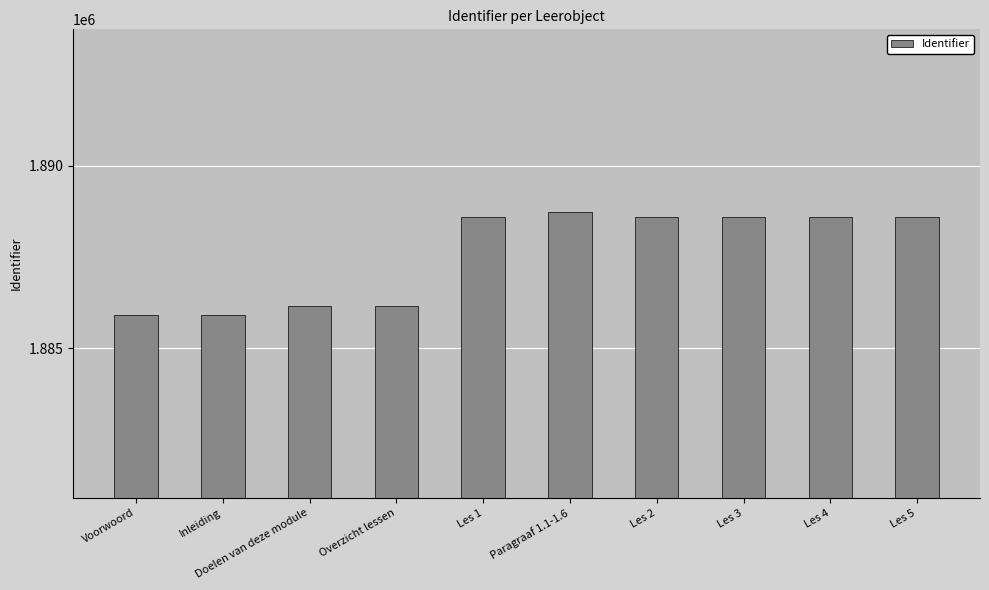

What is the change in value from Inleiding to Paragraaf 1.1-1.6?

+2829